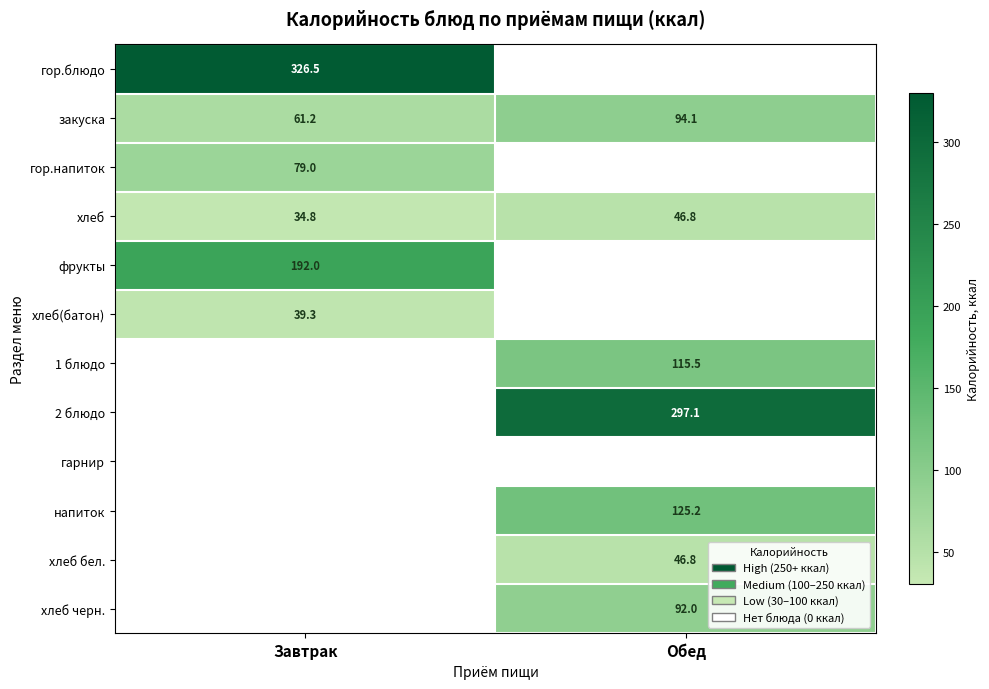

Which category has the highest value in the закуска series?

Обед